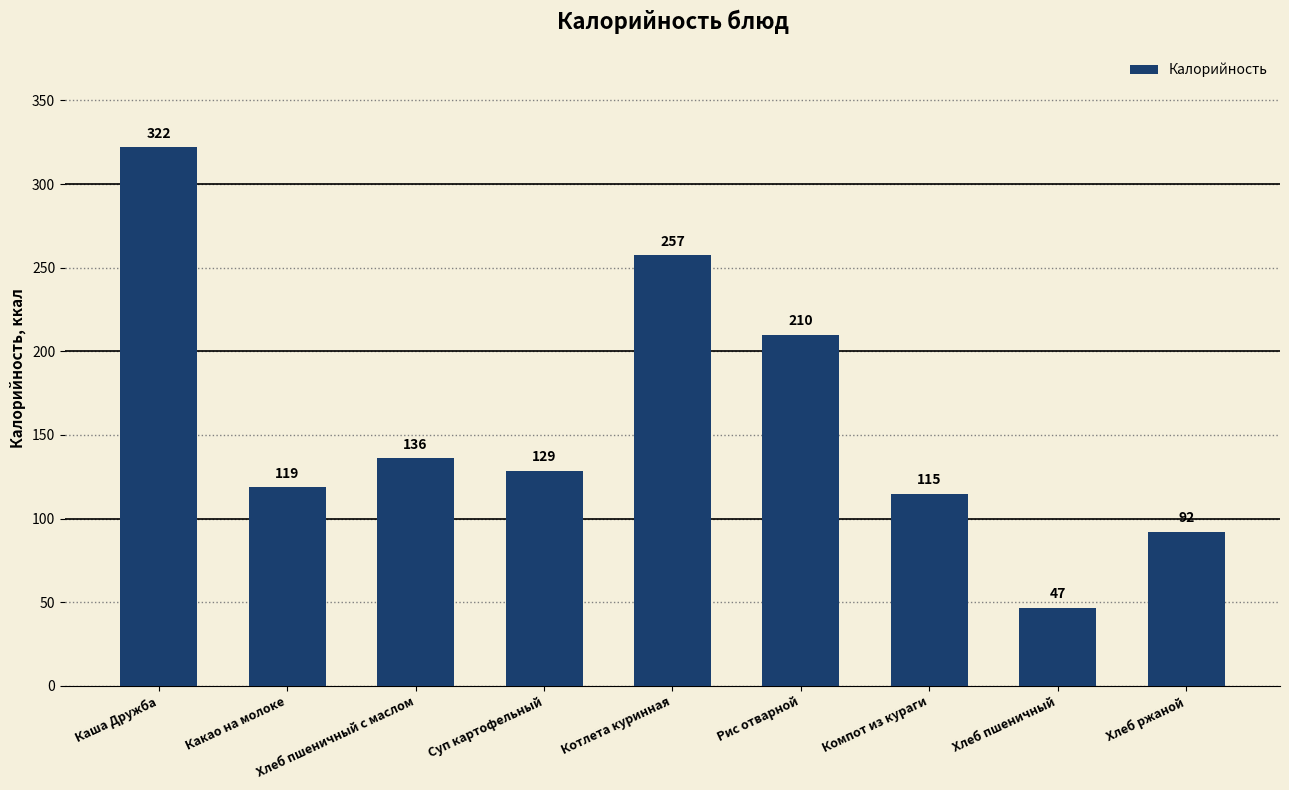

The chart shows a value of 209.7 at Рис отварной. True or false?

True